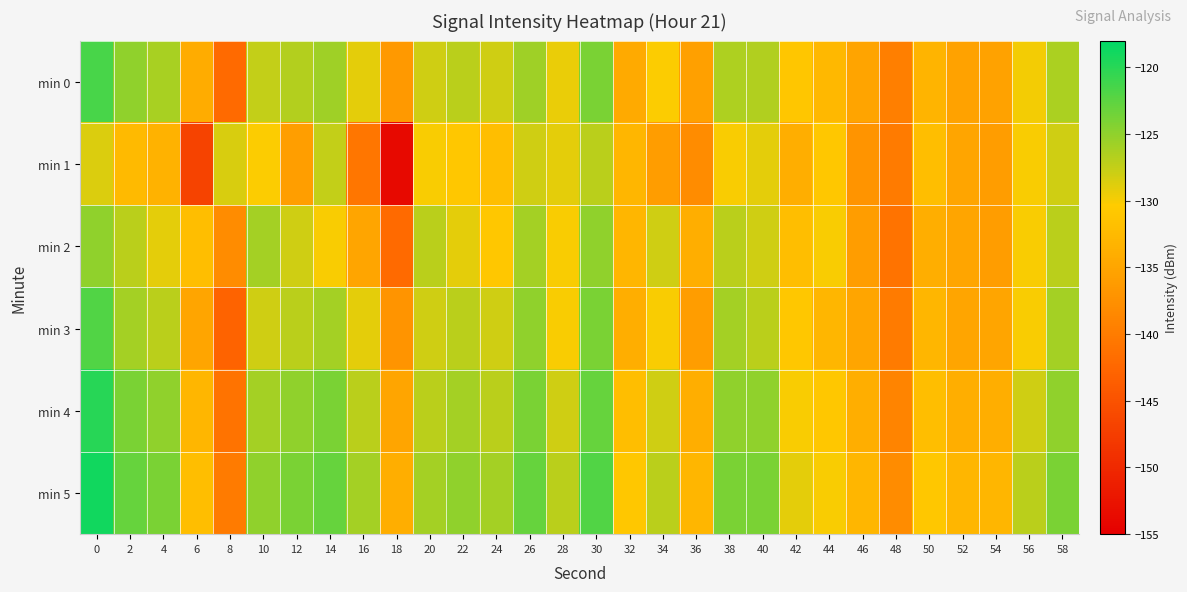

Reading right to left, list all the values displayed in this chart.

min 0: 58=-126.3	56=-129.8	54=-135.5	52=-135.3	50=-133.3	48=-139.6	46=-135.1	44=-132.6	42=-131.1	40=-126.6	38=-126.4	36=-135.6	34=-130.3	32=-134.4	30=-124.0	28=-129.3	26=-125.8	24=-128.0	22=-127.1	20=-128.1	18=-136.4	16=-129.0	14=-125.8	12=-126.7	10=-127.4	8=-142.1	6=-134.1	4=-126.1	2=-125.0	0=-121.6
min 1: 58=-128.0	56=-130.0	54=-136.0	52=-135.0	50=-132.0	48=-140.0	46=-137.0	44=-131.0	42=-134.0	40=-129.0	38=-130.0	36=-138.0	34=-136.0	32=-133.0	30=-127.0	28=-129.0	26=-128.0	24=-132.0	22=-131.0	20=-130.0	18=-153.8	16=-140.6	14=-127.4	12=-135.8	10=-130.2	8=-128.4	6=-146.8	4=-133.3	2=-132.5	0=-128.7
min 2: 58=-127.0	56=-130.0	54=-136.0	52=-135.0	50=-134.0	48=-141.0	46=-136.0	44=-130.0	42=-132.0	40=-128.0	38=-127.0	36=-134.0	34=-128.0	32=-133.0	30=-125.0	28=-130.0	26=-126.0	24=-131.0	22=-129.0	20=-127.0	18=-142.0	16=-135.0	14=-130.0	12=-128.0	10=-126.0	8=-138.0	6=-132.0	4=-129.0	2=-127.0	0=-125.0
min 3: 58=-126.0	56=-130.0	54=-135.0	52=-135.0	50=-133.0	48=-140.0	46=-135.0	44=-133.0	42=-131.0	40=-127.0	38=-126.0	36=-136.0	34=-130.0	32=-134.0	30=-124.0	28=-130.0	26=-125.0	24=-128.0	22=-127.0	20=-128.0	18=-137.0	16=-129.0	14=-126.0	12=-127.0	10=-128.0	8=-143.0	6=-135.0	4=-127.0	2=-126.0	0=-122.0
min 4: 58=-125.0	56=-128.0	54=-134.0	52=-134.0	50=-132.0	48=-139.0	46=-134.0	44=-131.0	42=-130.0	40=-125.0	38=-125.0	36=-134.0	34=-128.0	32=-132.0	30=-123.0	28=-128.0	26=-124.0	24=-127.0	22=-126.0	20=-127.0	18=-135.0	16=-127.0	14=-124.0	12=-125.0	10=-126.0	8=-141.0	6=-133.0	4=-125.0	2=-124.0	0=-120.0
min 5: 58=-124.0	56=-127.0	54=-133.0	52=-133.0	50=-131.0	48=-138.0	46=-133.0	44=-130.0	42=-129.0	40=-124.0	38=-124.0	36=-133.0	34=-127.0	32=-131.0	30=-122.0	28=-127.0	26=-123.0	24=-126.0	22=-125.0	20=-126.0	18=-134.0	16=-126.0	14=-123.0	12=-124.0	10=-125.0	8=-140.0	6=-132.0	4=-124.0	2=-123.0	0=-119.0